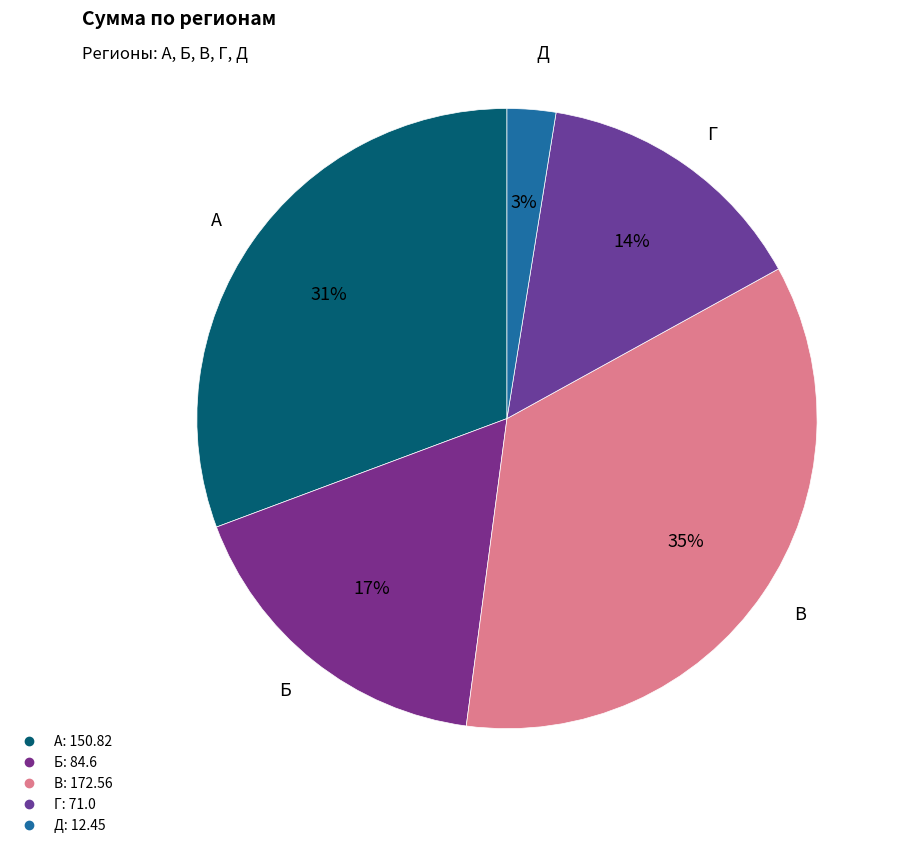

Is it true that А is 38% of the pie?

False